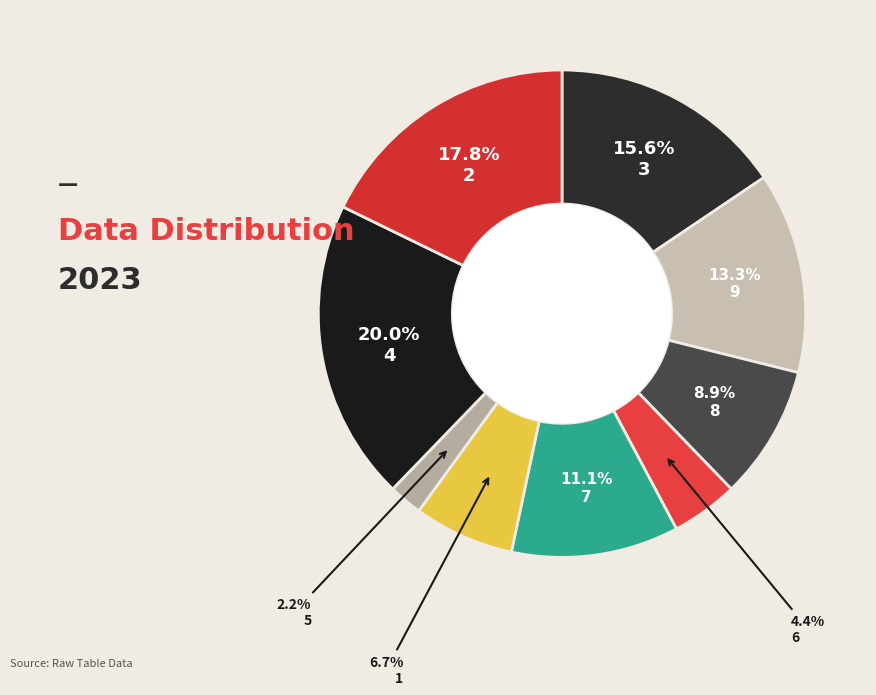

Does any single category account for the majority?

No